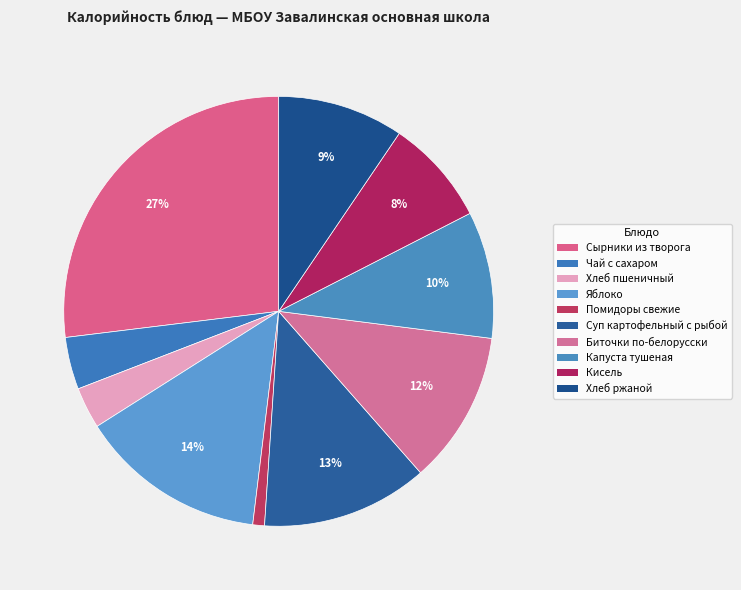

Does Яблоко account for over 50% of the chart?

No